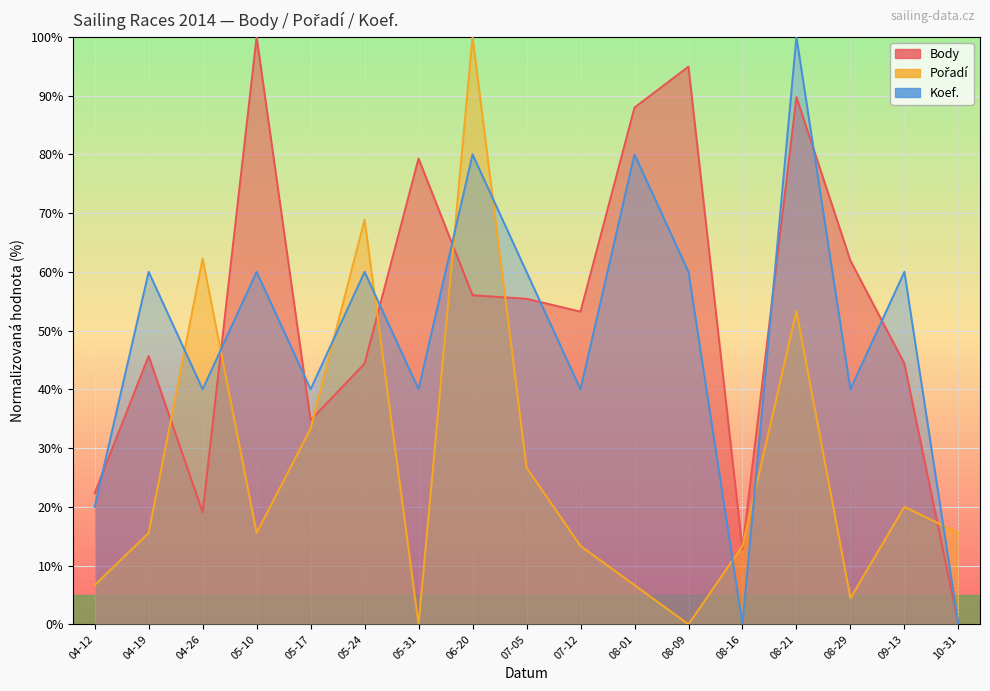

What is the difference between the maximum and second lowest values in the Pořadí series?

100.0